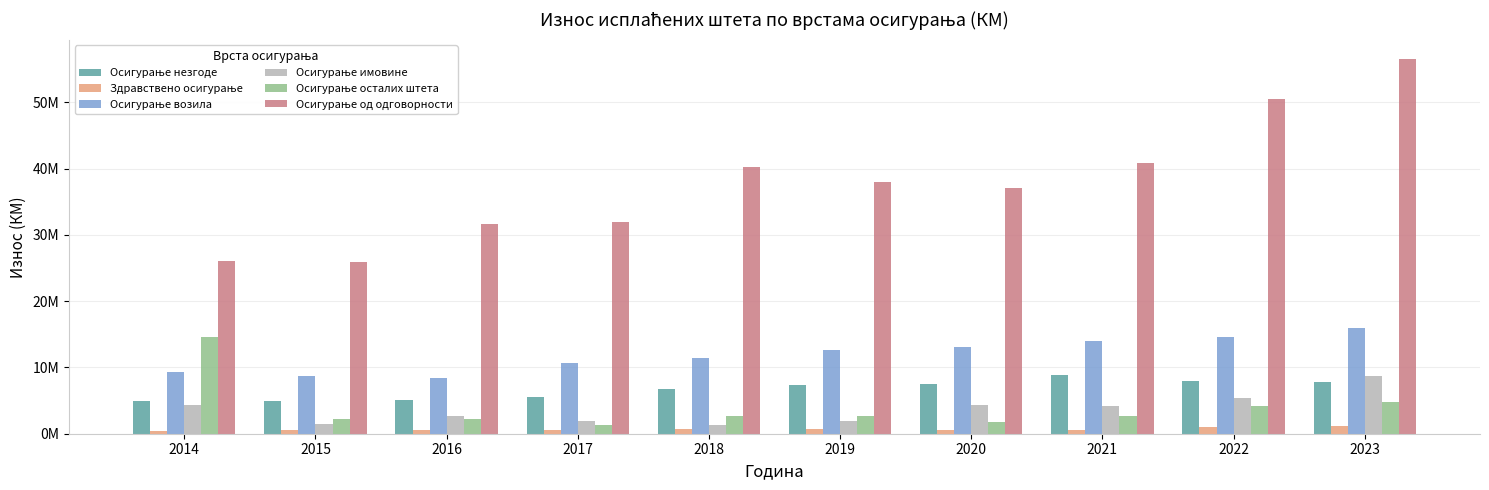

How many values in the Здравствено осигурање series are below 626055?

5